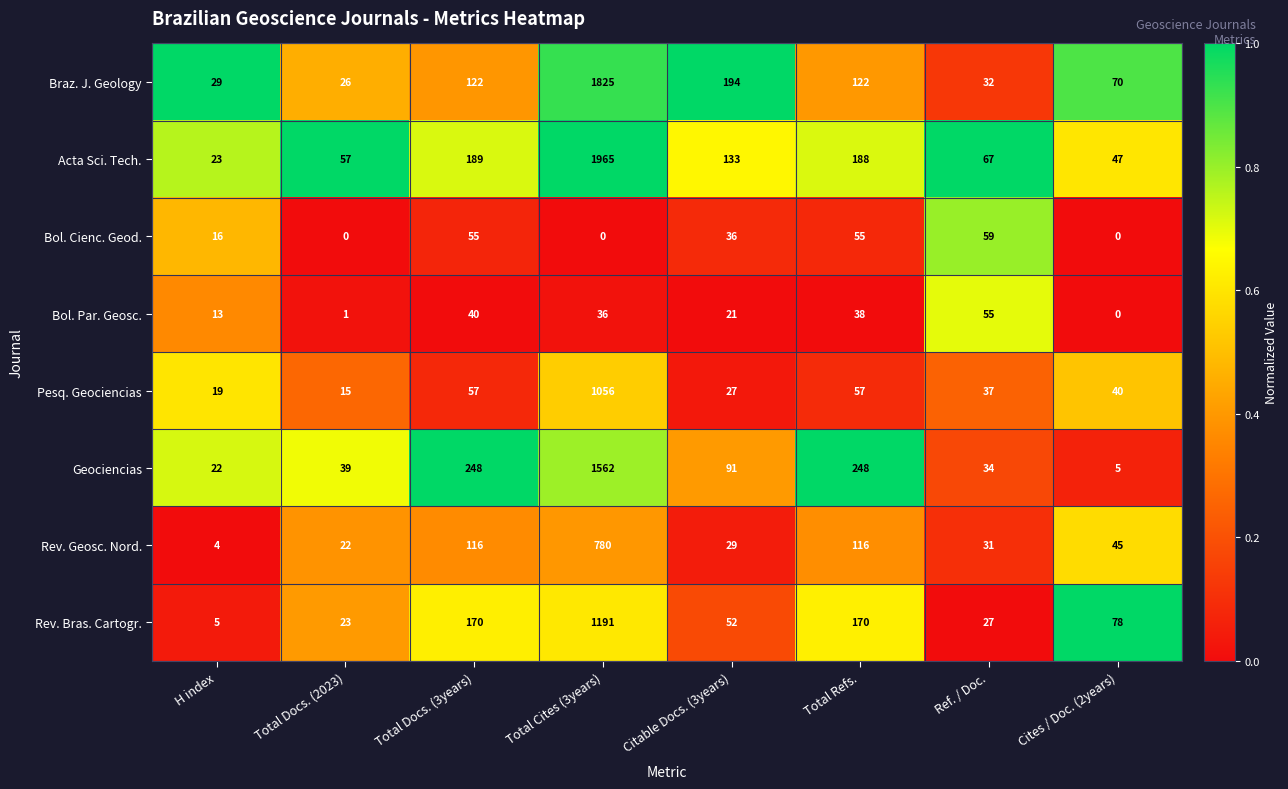

Which series changed the most between Total Docs. (2023) and Cites / Doc. (2years)?

Rev. Bras. Cartogr.